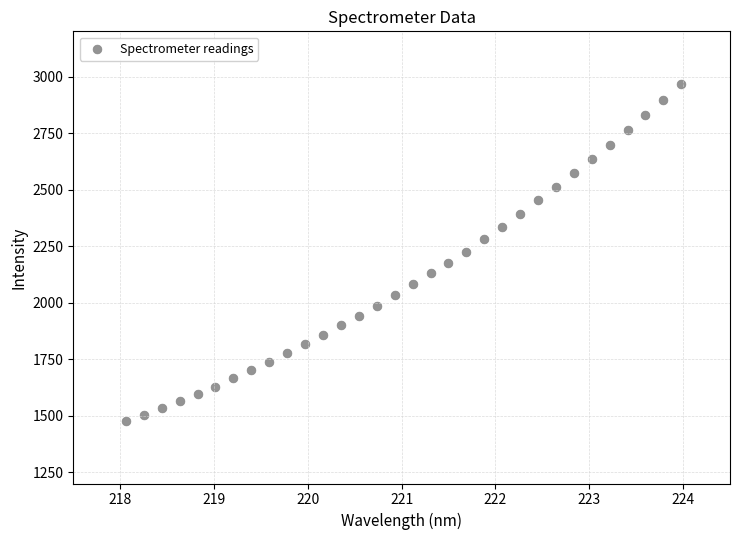

What is the range of Y values (max minus min)?

1492.0